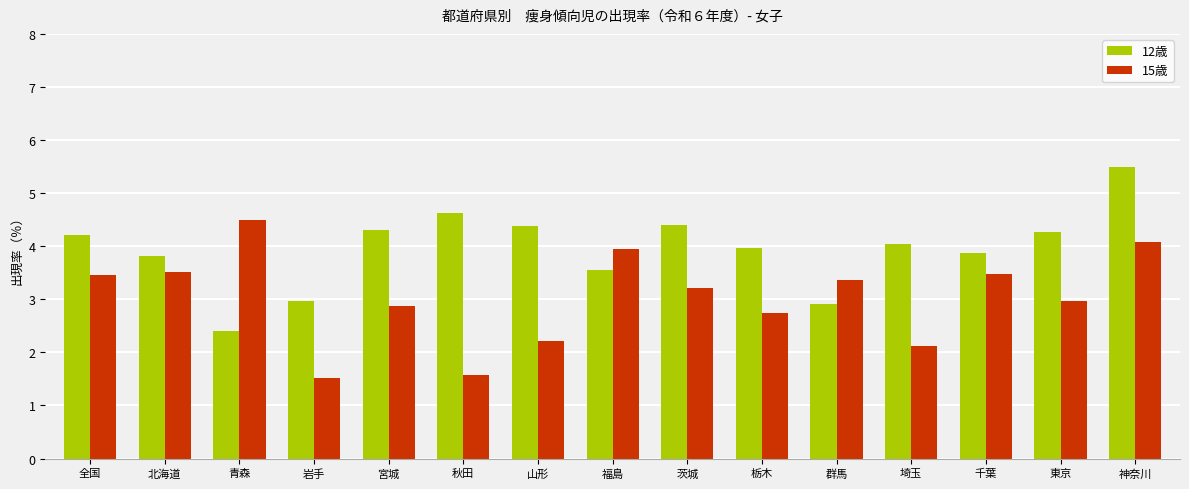

True or false: 15歳 has a value of 1.5 at 岩手.

True